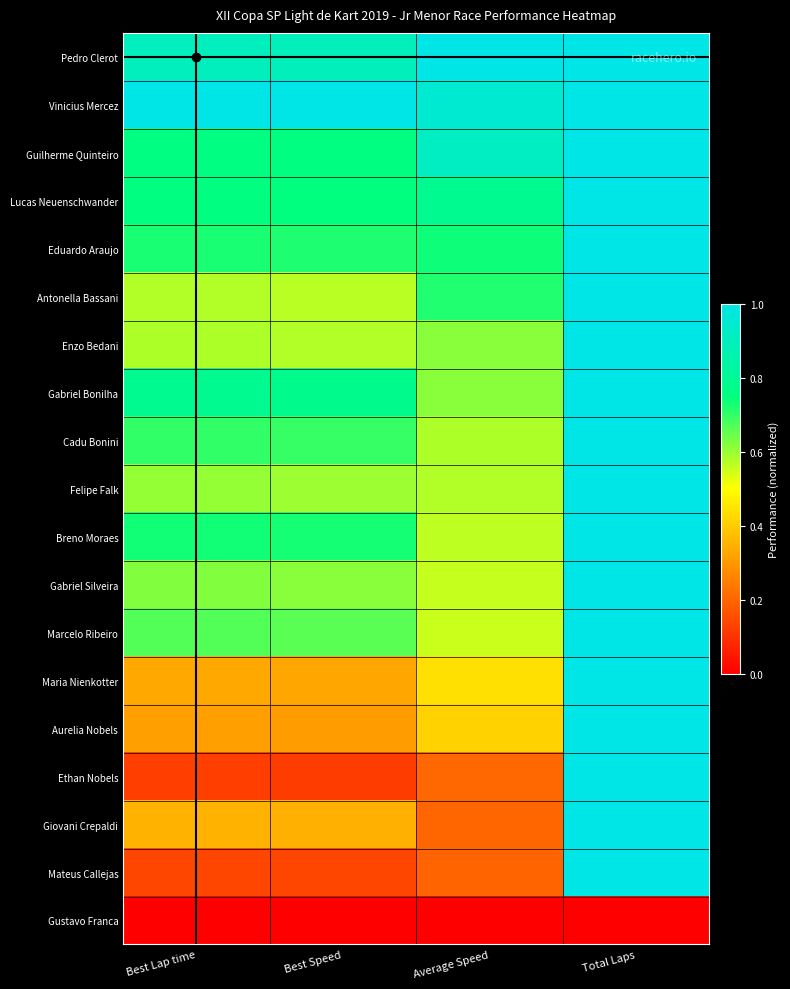

How many data points does each series have?

4